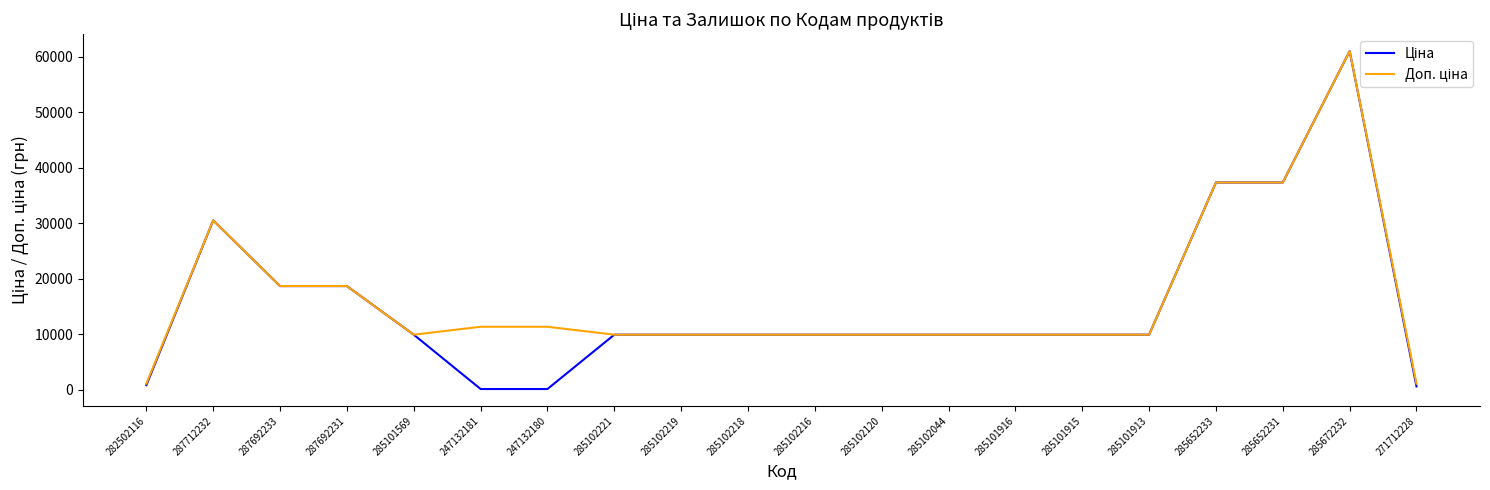

At which category is the sum across all series the highest?

285672232